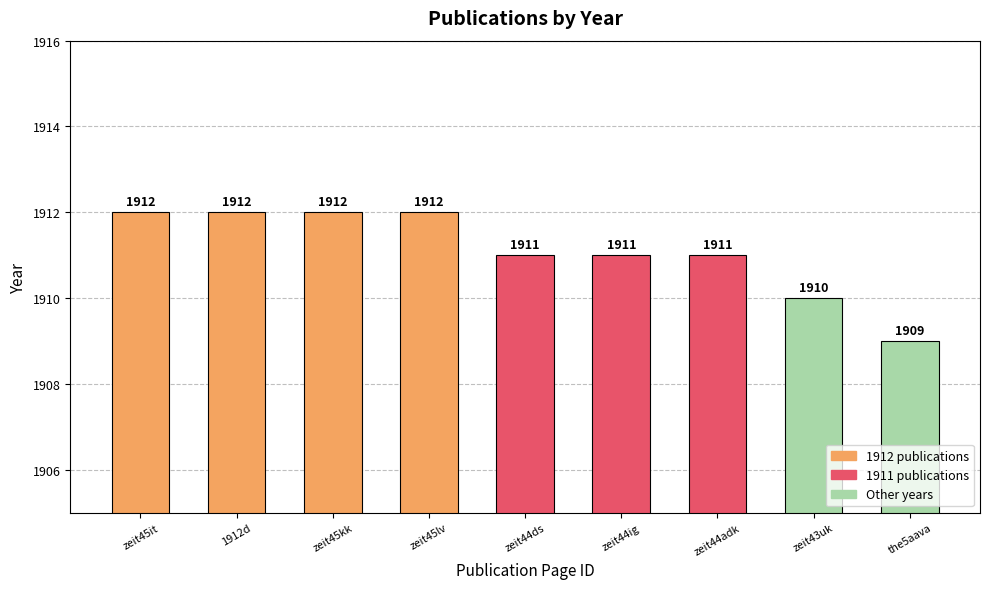

What is the ratio of the value at zeit45lv to the value at zeit45it?

1.0